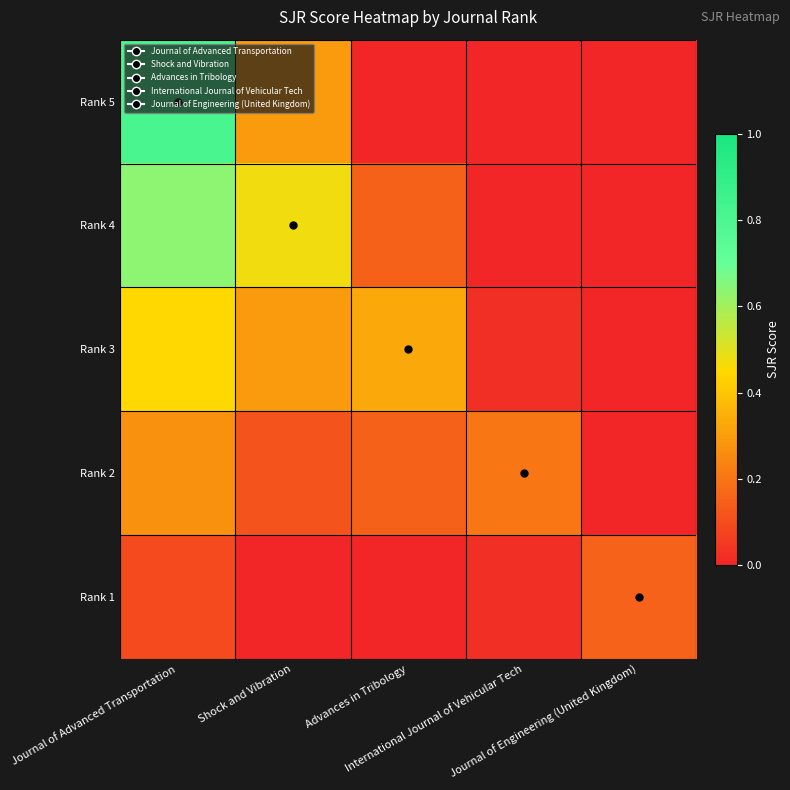

What is the spread (max minus min) of values at Shock and Vibration?

0.5